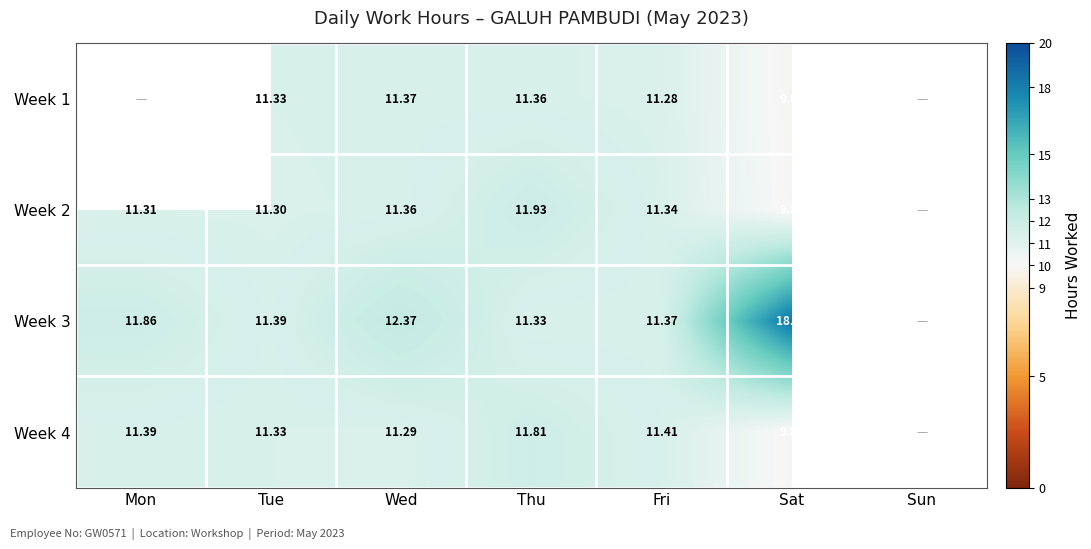

Rank the series by their maximum value, from lowest to highest.

Week 1, Week 4, Week 2, Week 3